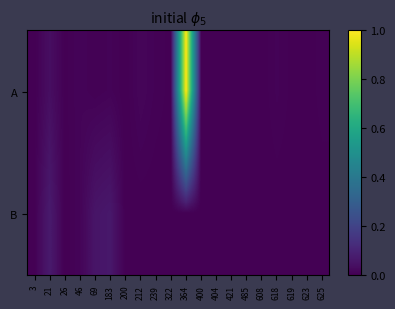

Between 623 and 625, which is larger?

625